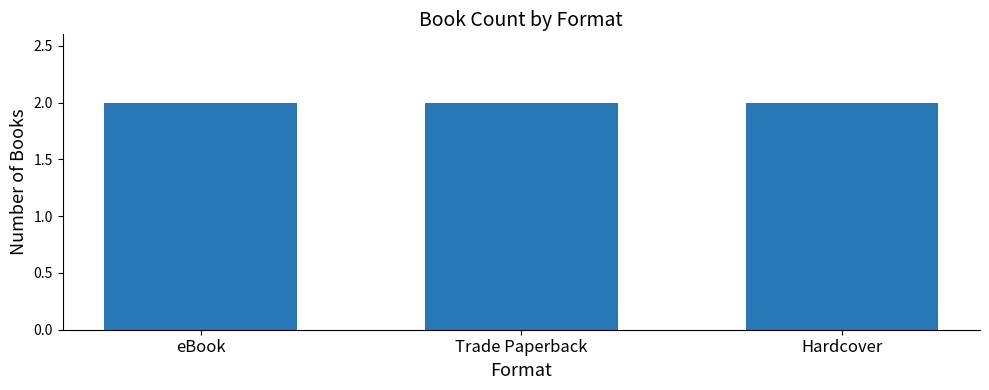

The value at Trade Paperback (Path) is 141762259. True or false?

False